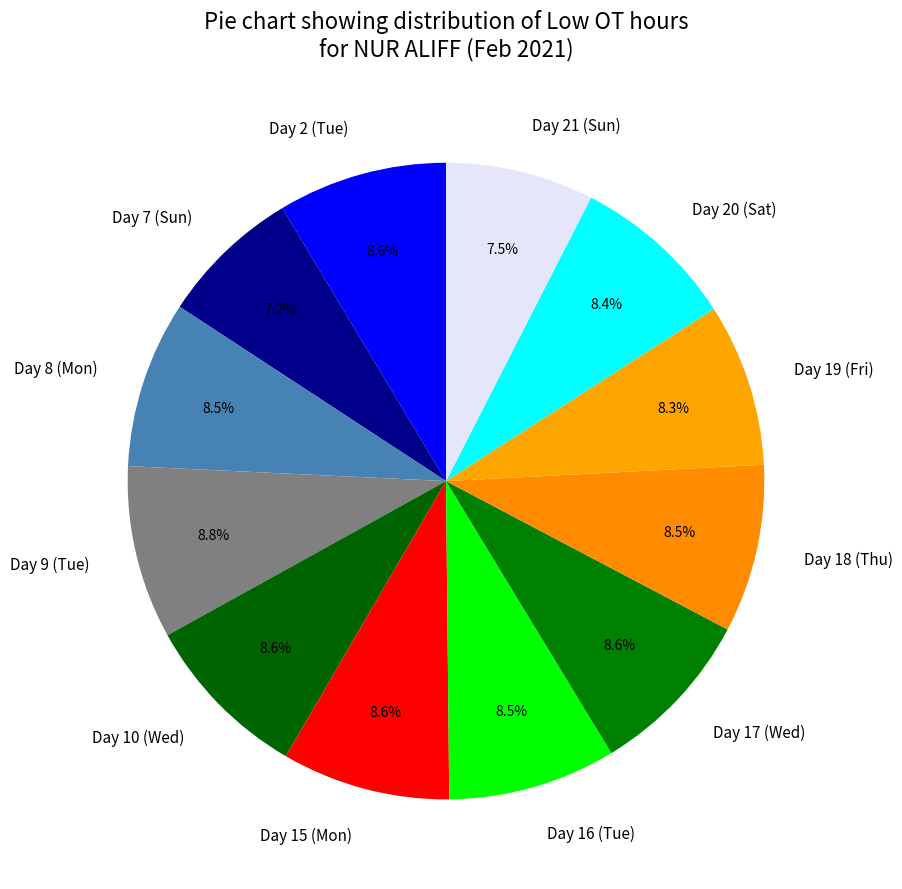

To the nearest percent, what portion does Day 19 (Fri) represent?

8%